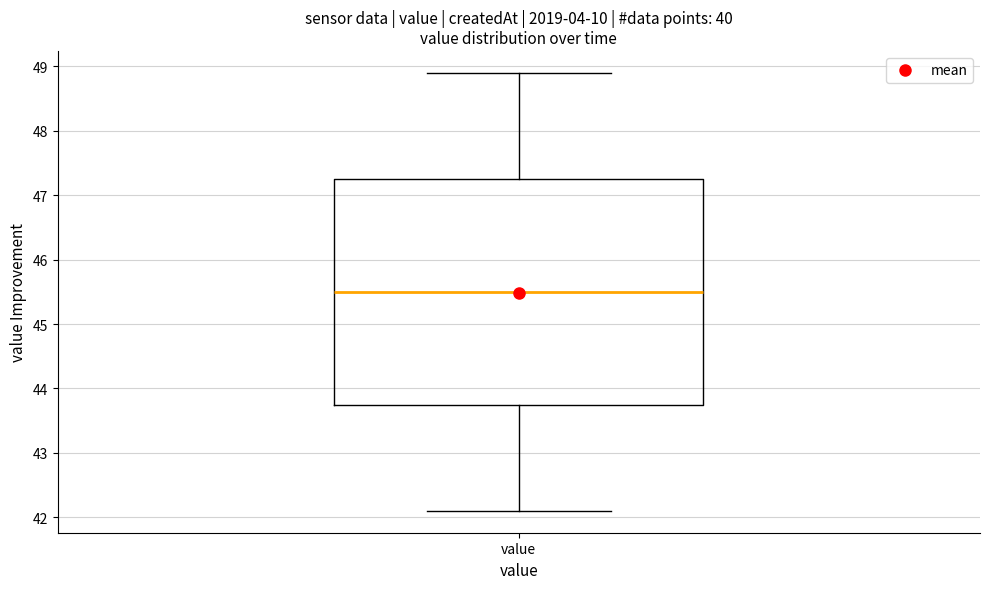

Transcribe this box plot: give where the median line is, the range the box spans, and where the two whiskers end, as read against the y-axis. The values are not printed on the chart, so give them approximately, as read against the axis.

median 45.5, box 43.8 to 47.3, whiskers 42.1 to 48.9